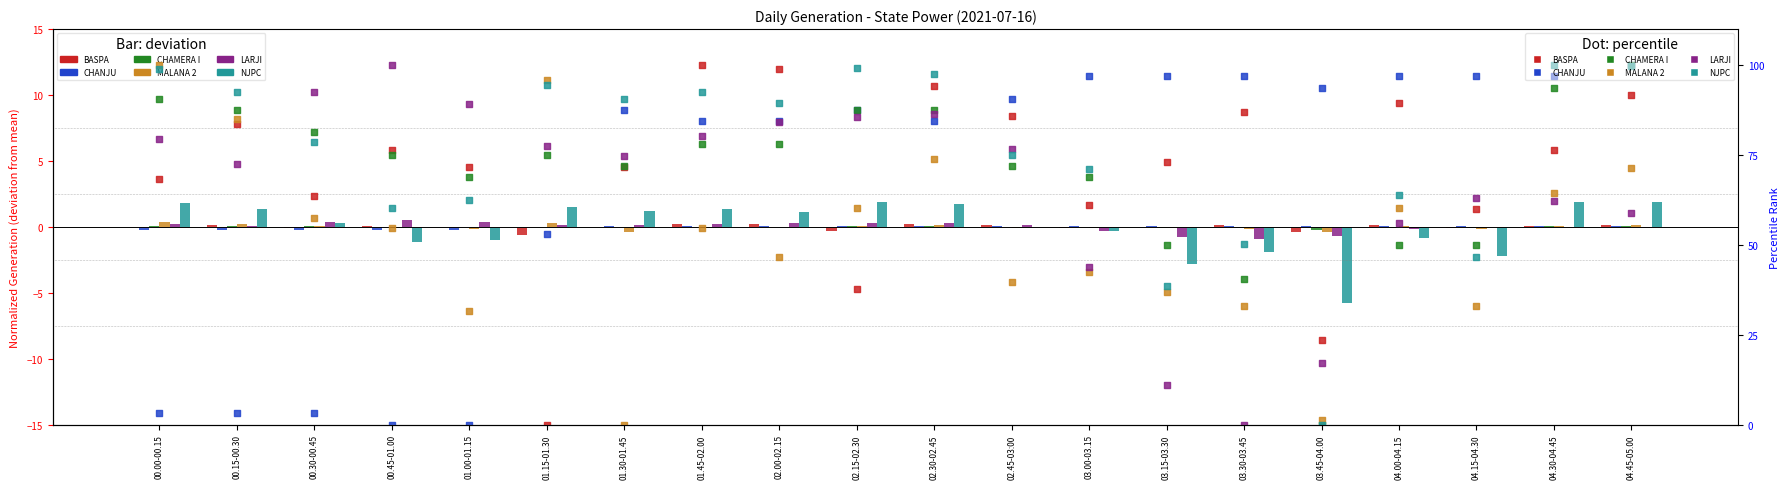

Which series has the largest total across all categories?

NJPC